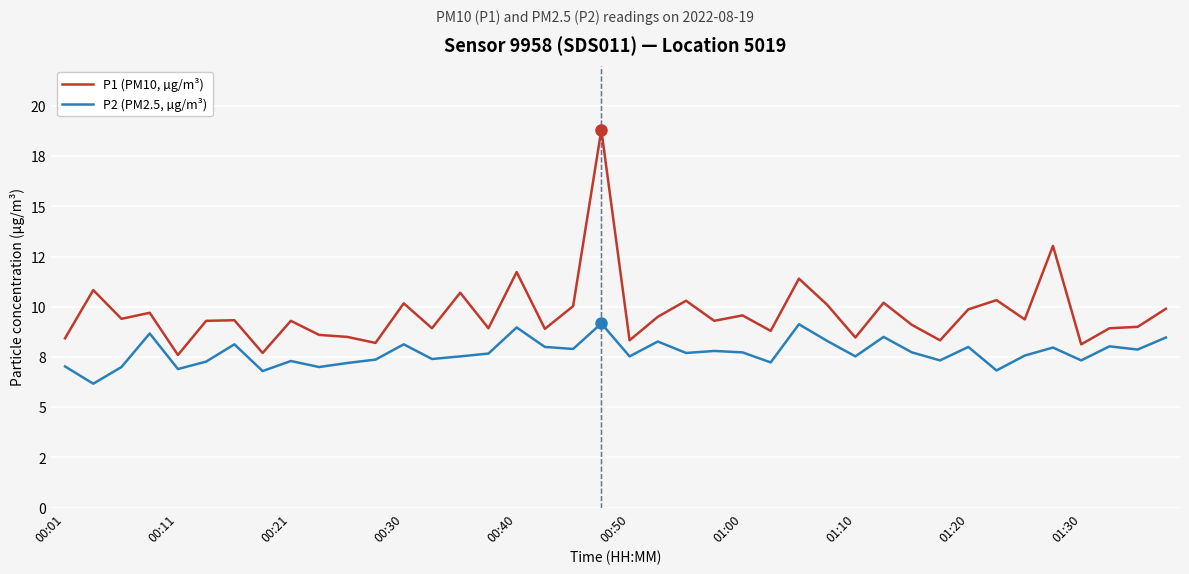

List the labels in order of P1 (PM10, µg/m³) value, largest first.

19, 35, 16, 26, 00:11, 14, 33, 22, 29, 12, 27, 18, 39, 32, 00:30, 24, 21, 00:21, 34, 01:00, 00:50, 01:20, 23, 30, 38, 13, 15, 37, 17, 25, 01:30, 10, 28, 00:01, 20, 31, 11, 36, 01:10, 00:40